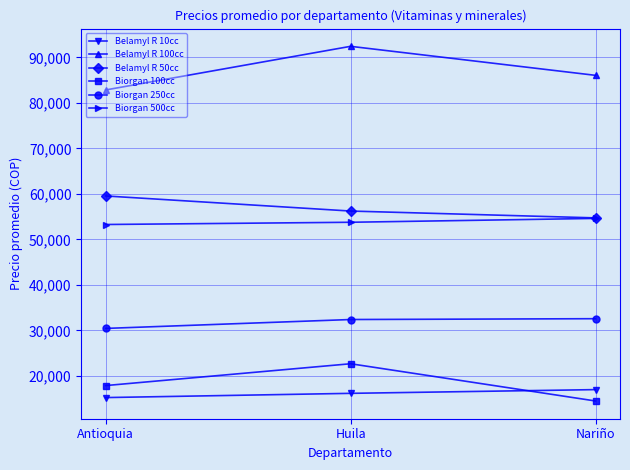

What value does the Belamyl R 50cc series have at Huila, to the nearest 10?

56230